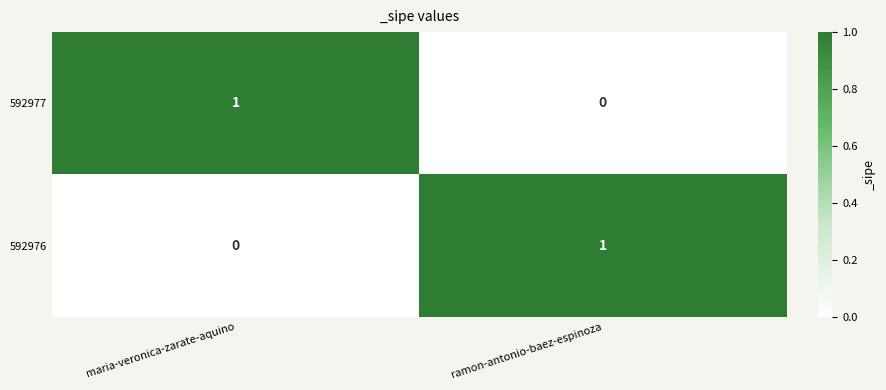

Reading right to left, extract all data points from this chart.

592977: ramon-antonio-baez-espinoza=0	maria-veronica-zarate-aquino=1
592976: ramon-antonio-baez-espinoza=1	maria-veronica-zarate-aquino=0